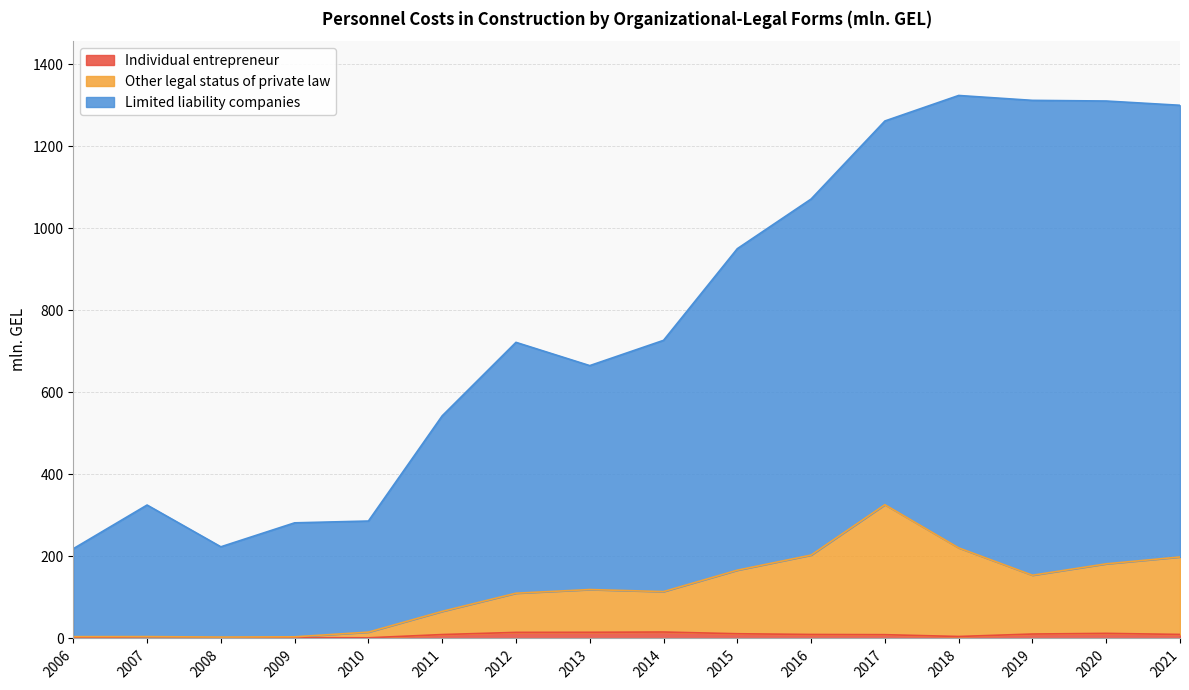

At which label is Individual entrepreneur closest to 8?

2017